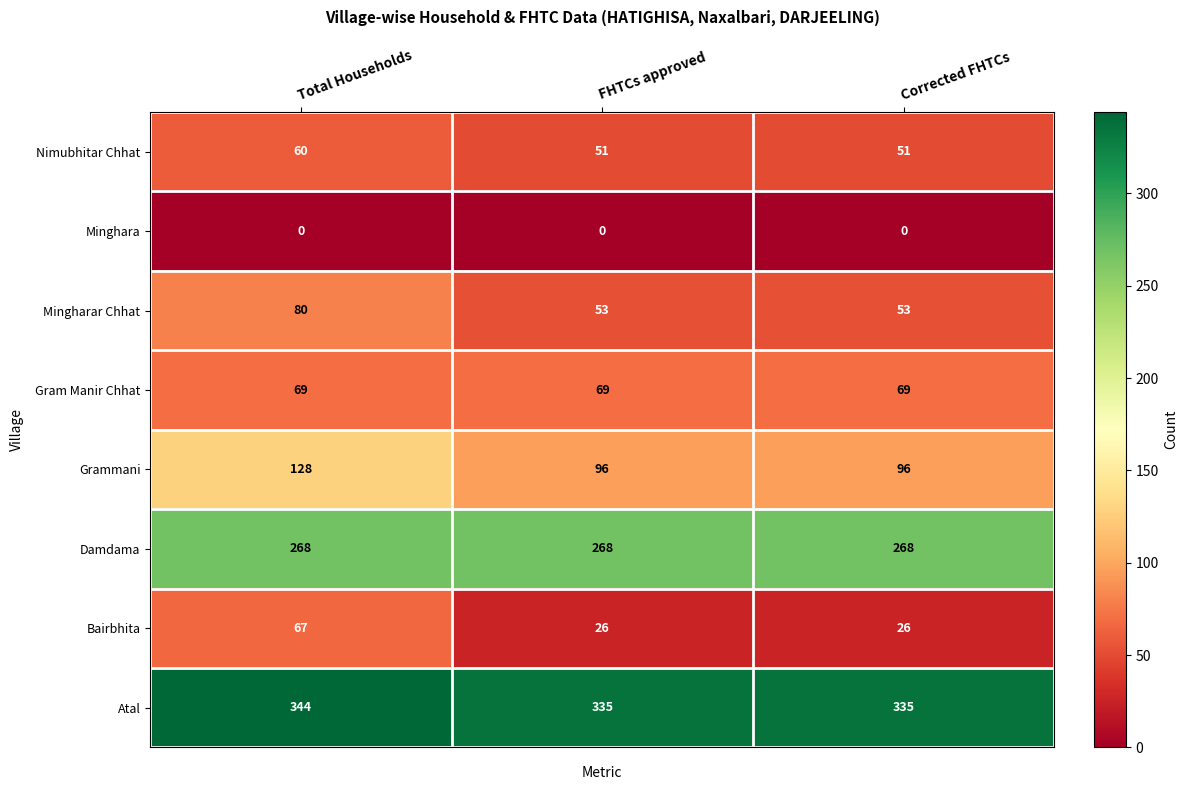

Which series has the largest total across all categories?

Atal